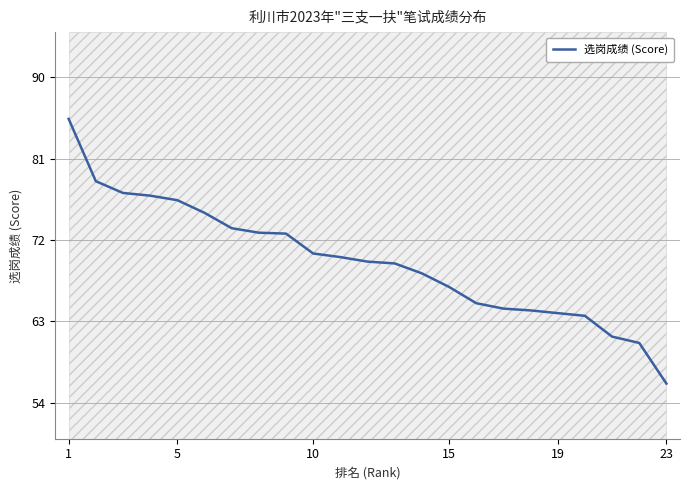

Reading right to left, transcribe all the data shown in this chart.

56.1	60.6	61.3	63.6	63.9	64.2	64.4	65.0	66.8	68.3	69.4	69.6	70.1	70.5	72.7	72.8	73.3	75.0	76.4	76.9	77.2	78.5	85.4